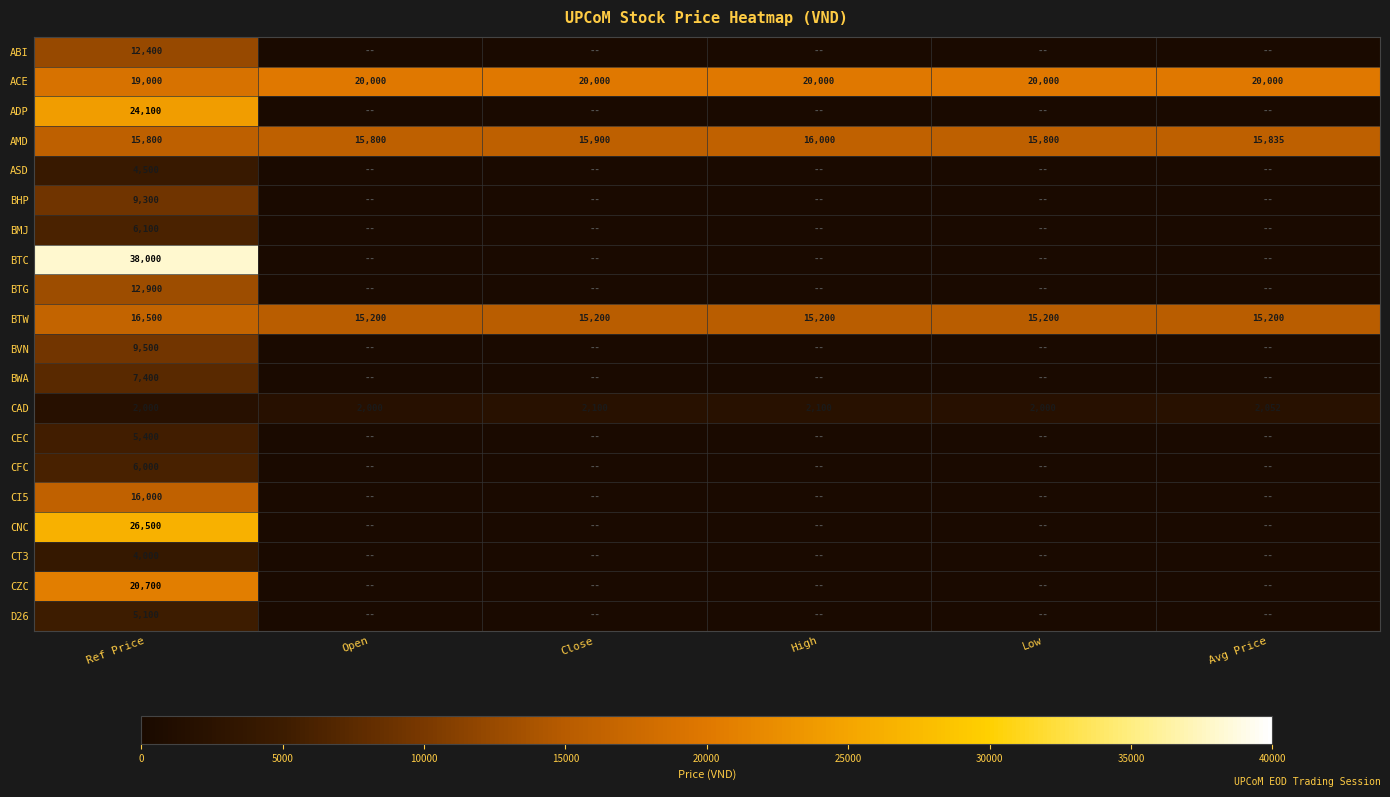

What is the average value of the ACE series?

19833